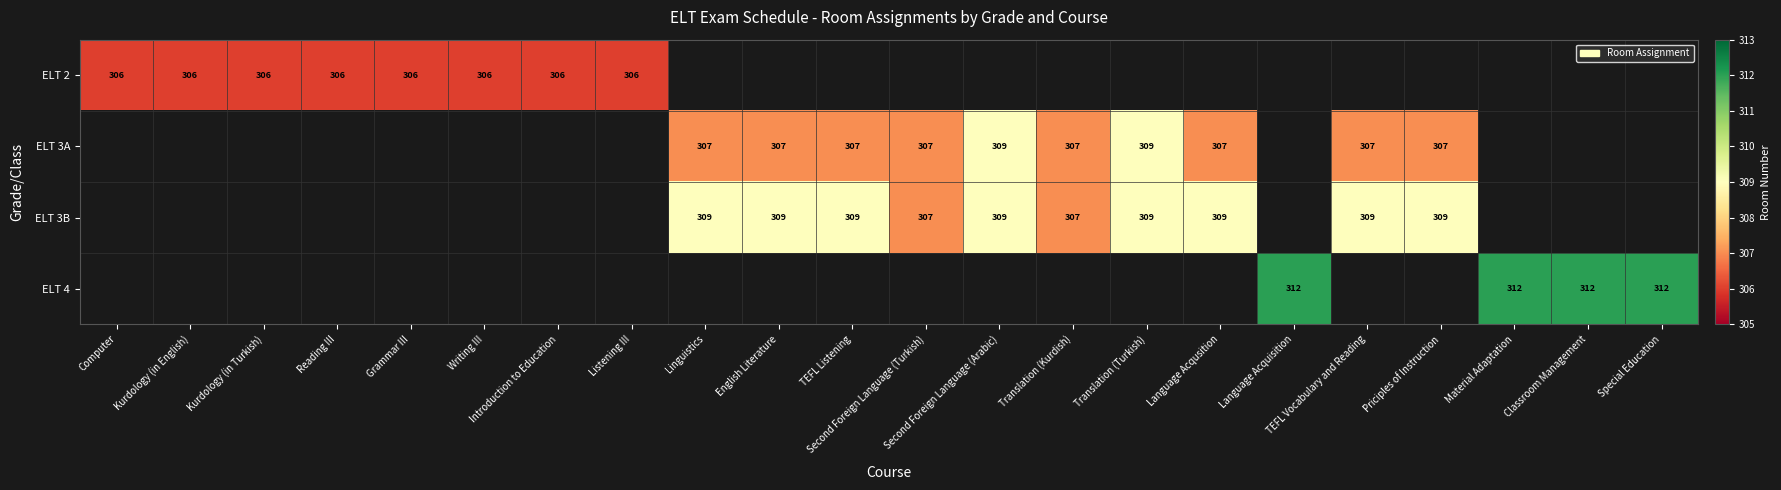

What is the sum of the ELT 3B values at English Literature and Priciples of Instruction?

618